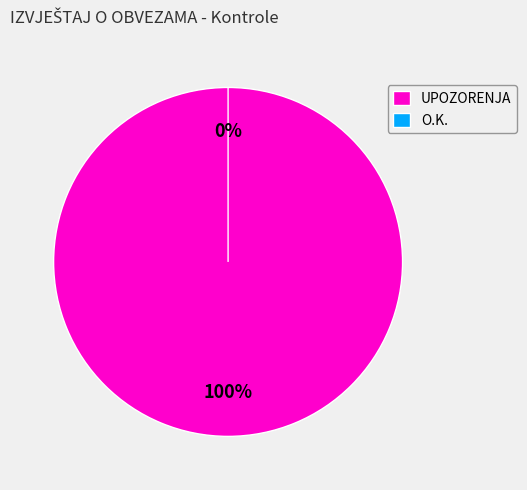

Does any single category account for the majority?

Yes